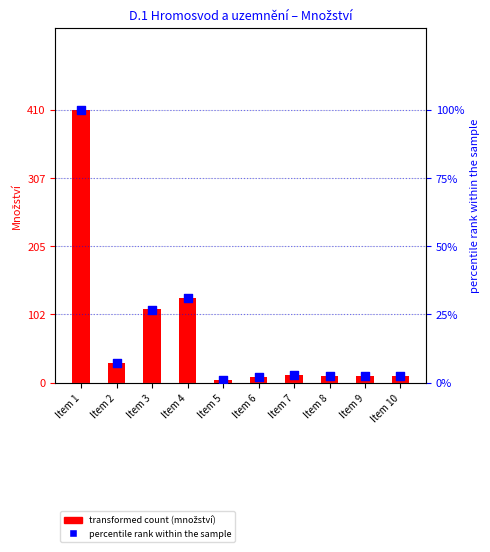

At which category is the sum across all series the highest?

Item 1